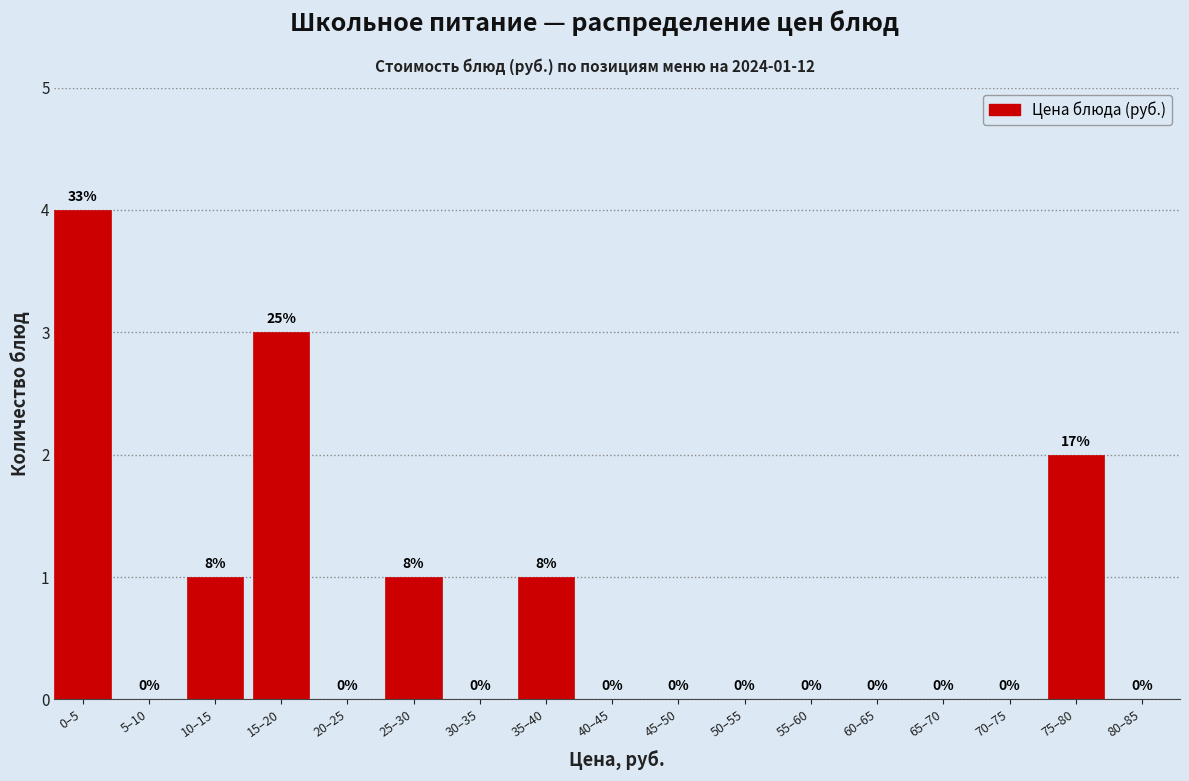

Reading left to right, what are all the values shown in this chart?

0–5=4	5–10=0	10–15=1	15–20=3	20–25=0	25–30=1	30–35=0	35–40=1	40–45=0	45–50=0	50–55=0	55–60=0	60–65=0	65–70=0	70–75=0	75–80=2	80–85=0